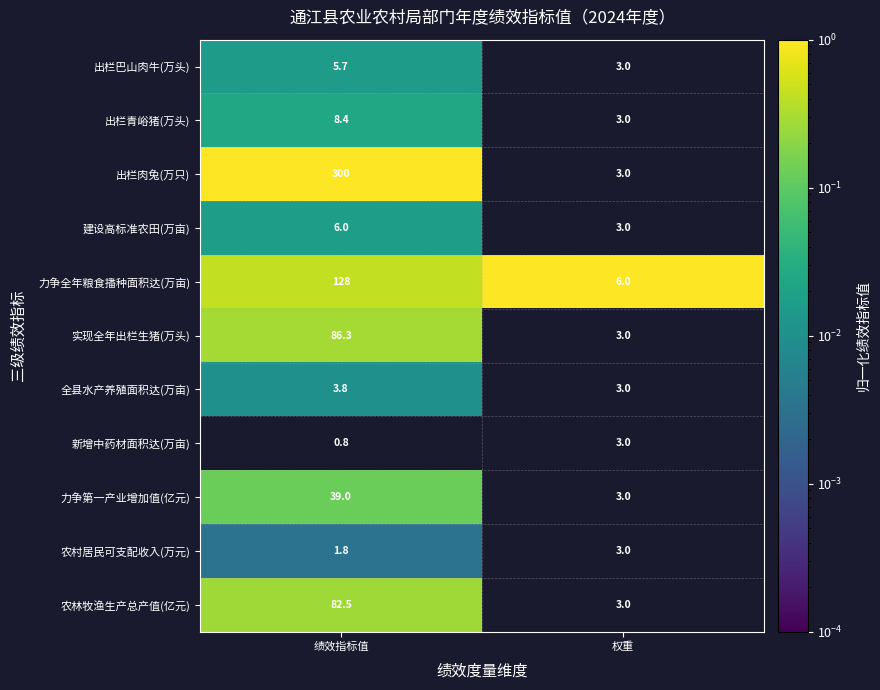

List the labels in order of 出栏肉兔(万只) value, smallest first.

权重, 绩效指标值